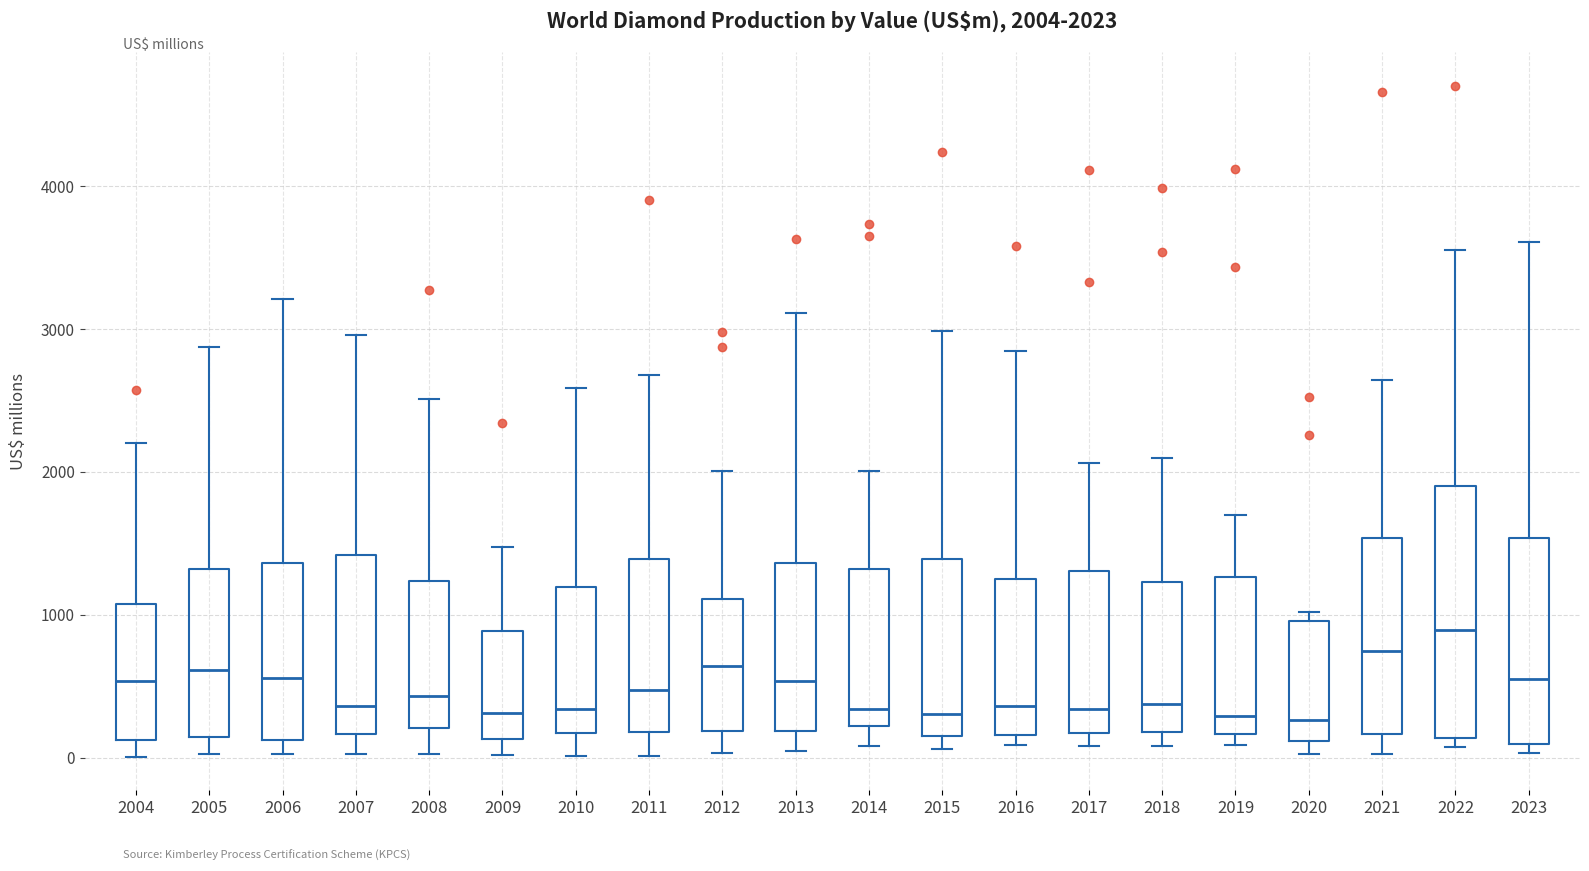

Which box is the tallest, from its lower edge to its upper edge?

2022